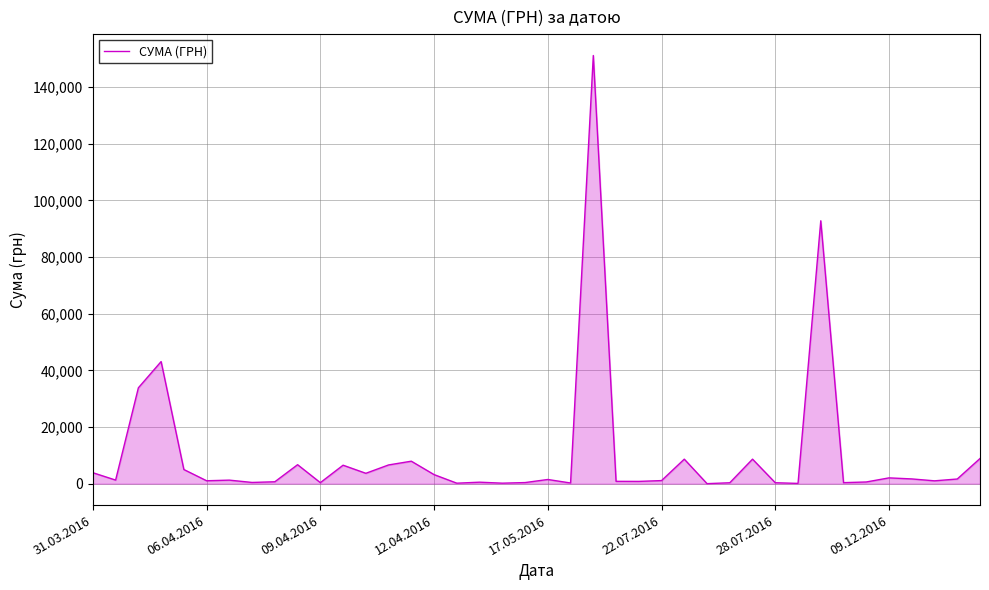

What is the maximum value shown in the chart?

151115.9